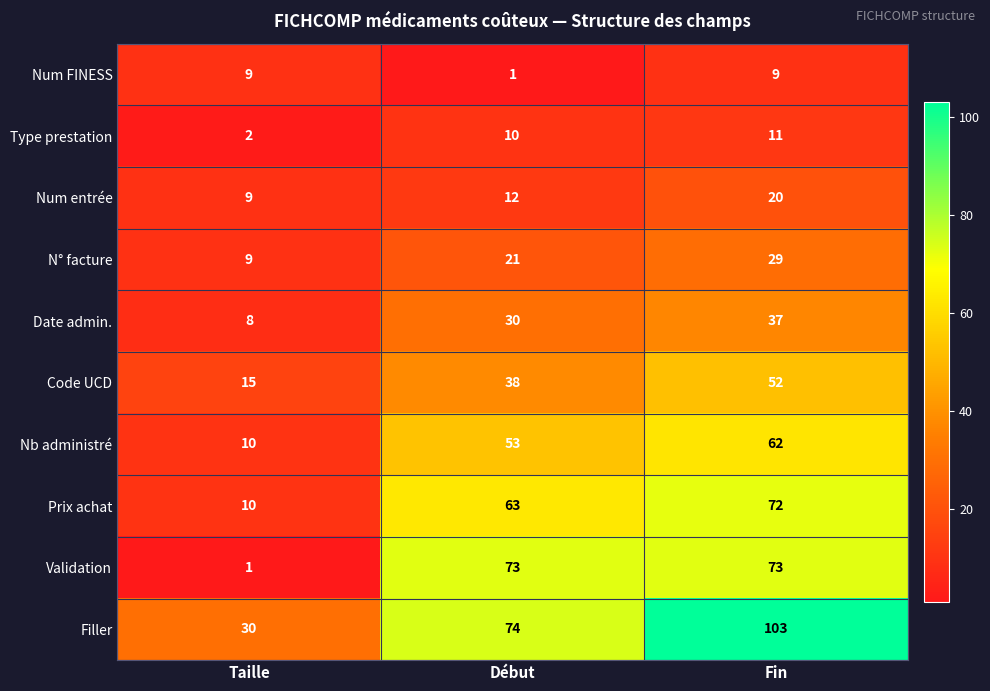

At how many categories does at least one series exceed 15?

3